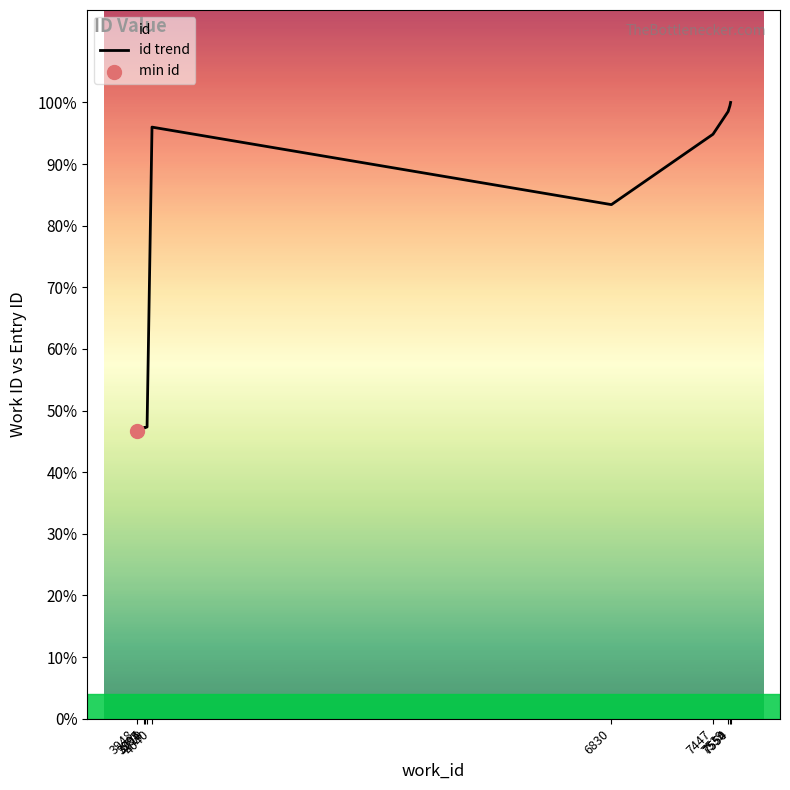

What is the change in value from 3994 to 7554?

+11594